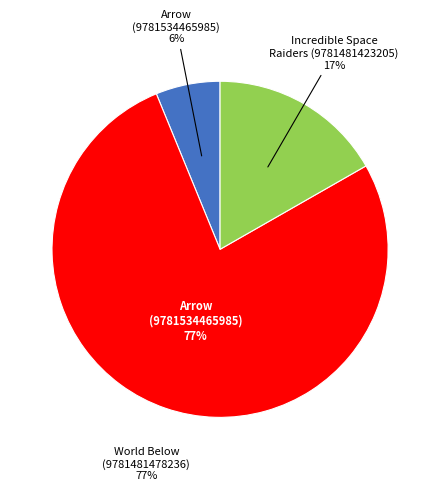

Which slice is the smallest?

Arrow (9781534465985)